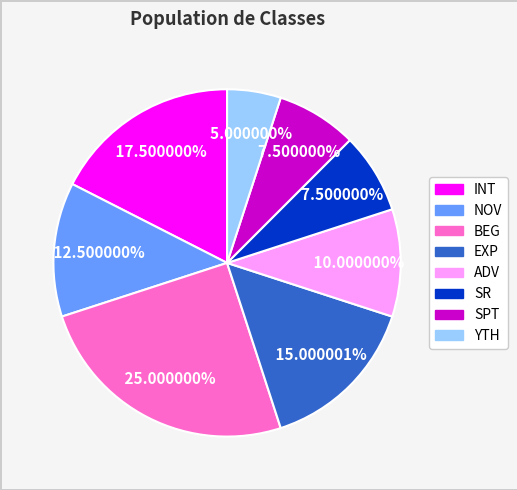

Which has a higher value, SR or ADV?

ADV